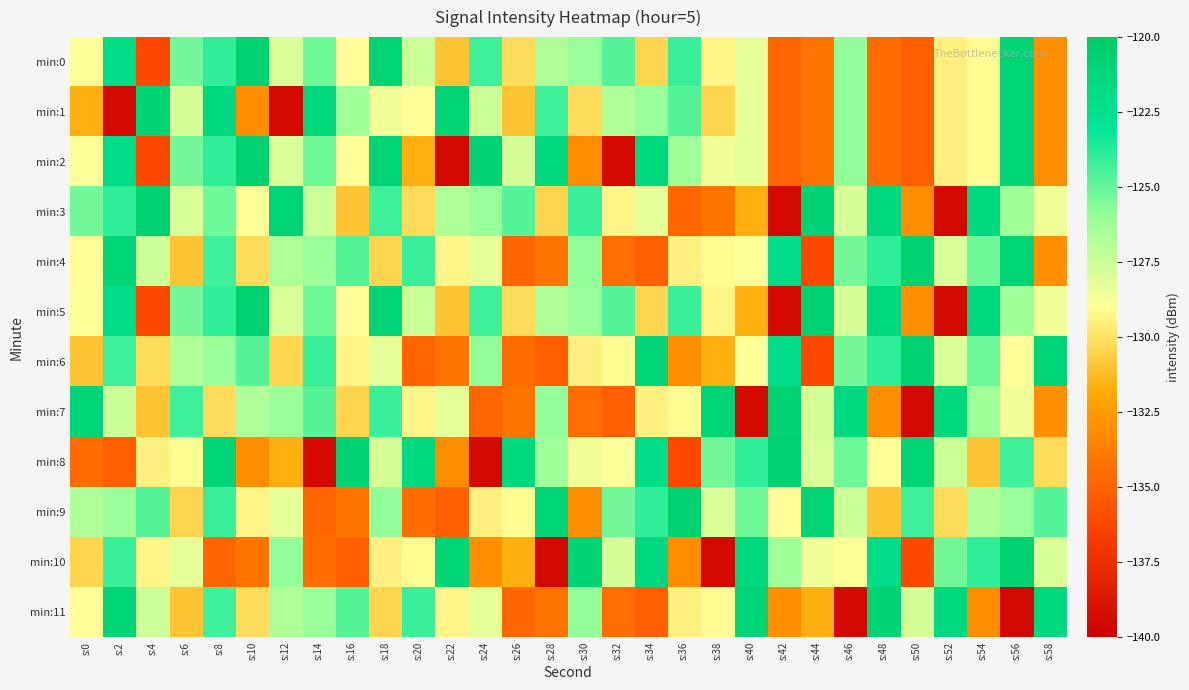

Reading left to right, transcribe all the data shown in this chart.

min:0: s:0=-129.0	s:2=-122.1	s:4=-136.2	s:6=-125.2	s:8=-123.9	s:10=-120.8	s:12=-127.9	s:14=-125.2	s:16=-129.0	s:18=-121.0	s:20=-127.6	s:22=-131.0	s:24=-124.2	s:26=-130.2	s:28=-126.7	s:30=-126.1	s:32=-124.8	s:34=-130.4	s:36=-124.2	s:38=-129.4	s:40=-128.3	s:42=-134.9	s:44=-134.3	s:46=-125.9	s:48=-134.5	s:50=-135.1	s:52=-129.5	s:54=-129.1	s:56=-121.0	s:58=-133.0
min:1: s:0=-131.7	s:2=-139.5	s:4=-120.9	s:6=-127.8	s:8=-121.5	s:10=-133.1	s:12=-139.5	s:14=-121.4	s:16=-126.2	s:18=-128.7	s:20=-129.0	s:22=-121.0	s:24=-127.6	s:26=-131.0	s:28=-124.2	s:30=-130.2	s:32=-126.7	s:34=-126.1	s:36=-124.8	s:38=-130.4	s:40=-128.3	s:42=-134.9	s:44=-134.3	s:46=-125.9	s:48=-134.5	s:50=-135.1	s:52=-129.5	s:54=-129.1	s:56=-121.0	s:58=-133.0
min:2: s:0=-129.0	s:2=-122.1	s:4=-136.2	s:6=-125.2	s:8=-123.9	s:10=-120.8	s:12=-127.9	s:14=-125.2	s:16=-129.0	s:18=-121.0	s:20=-131.7	s:22=-139.5	s:24=-120.9	s:26=-127.8	s:28=-121.5	s:30=-133.1	s:32=-139.5	s:34=-121.4	s:36=-126.2	s:38=-128.7	s:40=-128.3	s:42=-134.9	s:44=-134.3	s:46=-125.9	s:48=-134.5	s:50=-135.1	s:52=-129.5	s:54=-129.1	s:56=-121.0	s:58=-133.0
min:3: s:0=-125.2	s:2=-123.9	s:4=-120.8	s:6=-127.9	s:8=-125.2	s:10=-129.0	s:12=-121.0	s:14=-127.6	s:16=-131.0	s:18=-124.2	s:20=-130.2	s:22=-126.7	s:24=-126.1	s:26=-124.8	s:28=-130.4	s:30=-124.2	s:32=-129.4	s:34=-128.3	s:36=-134.9	s:38=-134.3	s:40=-131.7	s:42=-139.5	s:44=-120.9	s:46=-127.8	s:48=-121.5	s:50=-133.1	s:52=-139.5	s:54=-121.4	s:56=-126.2	s:58=-128.7
min:4: s:0=-129.0	s:2=-121.0	s:4=-127.6	s:6=-131.0	s:8=-124.2	s:10=-130.2	s:12=-126.7	s:14=-126.1	s:16=-124.8	s:18=-130.4	s:20=-124.2	s:22=-129.4	s:24=-128.3	s:26=-134.9	s:28=-134.3	s:30=-125.9	s:32=-134.5	s:34=-135.1	s:36=-129.5	s:38=-129.1	s:40=-129.0	s:42=-122.1	s:44=-136.2	s:46=-125.2	s:48=-123.9	s:50=-120.8	s:52=-127.9	s:54=-125.2	s:56=-121.0	s:58=-133.0
min:5: s:0=-129.0	s:2=-122.1	s:4=-136.2	s:6=-125.2	s:8=-123.9	s:10=-120.8	s:12=-127.9	s:14=-125.2	s:16=-129.0	s:18=-121.0	s:20=-127.6	s:22=-131.0	s:24=-124.2	s:26=-130.2	s:28=-126.7	s:30=-126.1	s:32=-124.8	s:34=-130.4	s:36=-124.2	s:38=-129.4	s:40=-131.7	s:42=-139.5	s:44=-120.9	s:46=-127.8	s:48=-121.5	s:50=-133.1	s:52=-139.5	s:54=-121.4	s:56=-126.2	s:58=-128.7
min:6: s:0=-131.0	s:2=-124.2	s:4=-130.2	s:6=-126.7	s:8=-126.1	s:10=-124.8	s:12=-130.4	s:14=-124.2	s:16=-129.4	s:18=-128.3	s:20=-134.9	s:22=-134.3	s:24=-125.9	s:26=-134.5	s:28=-135.1	s:30=-129.5	s:32=-129.1	s:34=-121.0	s:36=-133.0	s:38=-131.7	s:40=-129.0	s:42=-122.1	s:44=-136.2	s:46=-125.2	s:48=-123.9	s:50=-120.8	s:52=-127.9	s:54=-125.2	s:56=-129.0	s:58=-121.0
min:7: s:0=-121.0	s:2=-127.6	s:4=-131.0	s:6=-124.2	s:8=-130.2	s:10=-126.7	s:12=-126.1	s:14=-124.8	s:16=-130.4	s:18=-124.2	s:20=-129.4	s:22=-128.3	s:24=-134.9	s:26=-134.3	s:28=-125.9	s:30=-134.5	s:32=-135.1	s:34=-129.5	s:36=-129.1	s:38=-121.0	s:40=-139.5	s:42=-120.9	s:44=-127.8	s:46=-121.5	s:48=-133.1	s:50=-139.5	s:52=-121.4	s:54=-126.2	s:56=-128.7	s:58=-133.0
min:8: s:0=-134.5	s:2=-135.1	s:4=-129.5	s:6=-129.1	s:8=-121.0	s:10=-133.0	s:12=-131.7	s:14=-139.5	s:16=-120.9	s:18=-127.8	s:20=-121.5	s:22=-133.1	s:24=-139.5	s:26=-121.4	s:28=-126.2	s:30=-128.7	s:32=-129.0	s:34=-122.1	s:36=-136.2	s:38=-125.2	s:40=-123.9	s:42=-120.8	s:44=-127.9	s:46=-125.2	s:48=-129.0	s:50=-121.0	s:52=-127.6	s:54=-131.0	s:56=-124.2	s:58=-130.2
min:9: s:0=-126.7	s:2=-126.1	s:4=-124.8	s:6=-130.4	s:8=-124.2	s:10=-129.4	s:12=-128.3	s:14=-134.9	s:16=-134.3	s:18=-125.9	s:20=-134.5	s:22=-135.1	s:24=-129.5	s:26=-129.1	s:28=-121.0	s:30=-133.0	s:32=-125.2	s:34=-123.9	s:36=-120.8	s:38=-127.9	s:40=-125.2	s:42=-129.0	s:44=-121.0	s:46=-127.6	s:48=-131.0	s:50=-124.2	s:52=-130.2	s:54=-126.7	s:56=-126.1	s:58=-124.8
min:10: s:0=-130.4	s:2=-124.2	s:4=-129.4	s:6=-128.3	s:8=-134.9	s:10=-134.3	s:12=-125.9	s:14=-134.5	s:16=-135.1	s:18=-129.5	s:20=-129.1	s:22=-121.0	s:24=-133.0	s:26=-131.7	s:28=-139.5	s:30=-120.9	s:32=-127.8	s:34=-121.5	s:36=-133.1	s:38=-139.5	s:40=-121.4	s:42=-126.2	s:44=-128.7	s:46=-129.0	s:48=-122.1	s:50=-136.2	s:52=-125.2	s:54=-123.9	s:56=-120.8	s:58=-127.9
min:11: s:0=-129.0	s:2=-121.0	s:4=-127.6	s:6=-131.0	s:8=-124.2	s:10=-130.2	s:12=-126.7	s:14=-126.1	s:16=-124.8	s:18=-130.4	s:20=-124.2	s:22=-129.4	s:24=-128.3	s:26=-134.9	s:28=-134.3	s:30=-125.9	s:32=-134.5	s:34=-135.1	s:36=-129.5	s:38=-129.1	s:40=-121.0	s:42=-133.0	s:44=-131.7	s:46=-139.5	s:48=-120.9	s:50=-127.8	s:52=-121.5	s:54=-133.1	s:56=-139.5	s:58=-121.4